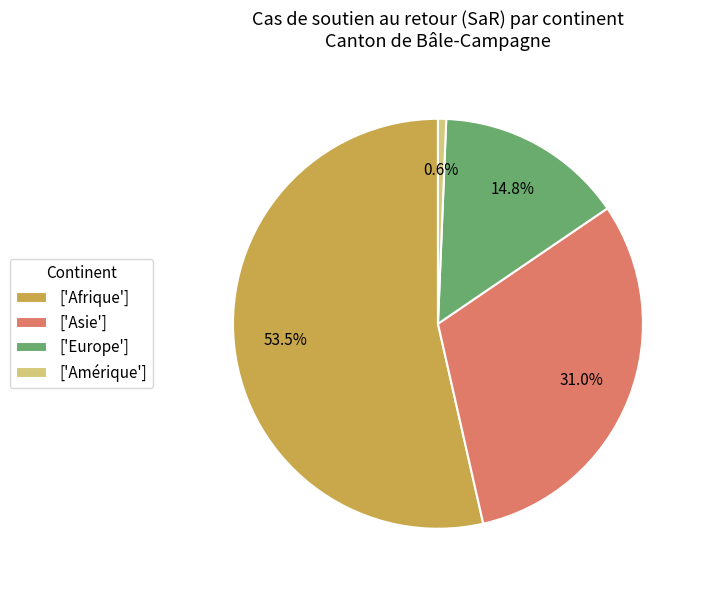

Is there any slice that represents more than half of the pie?

Yes